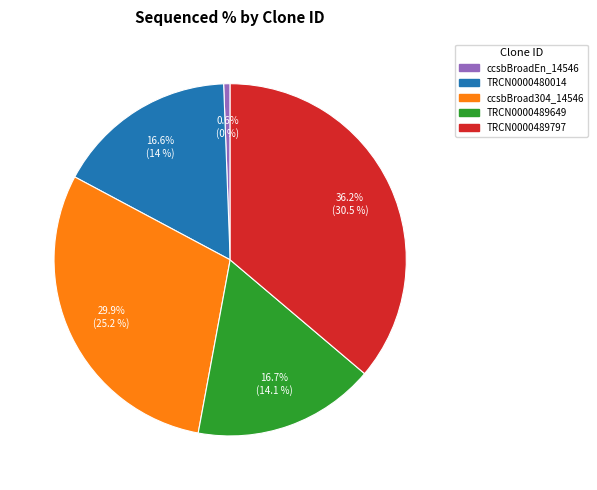

What is the largest slice in the pie chart?

TRCN0000489797